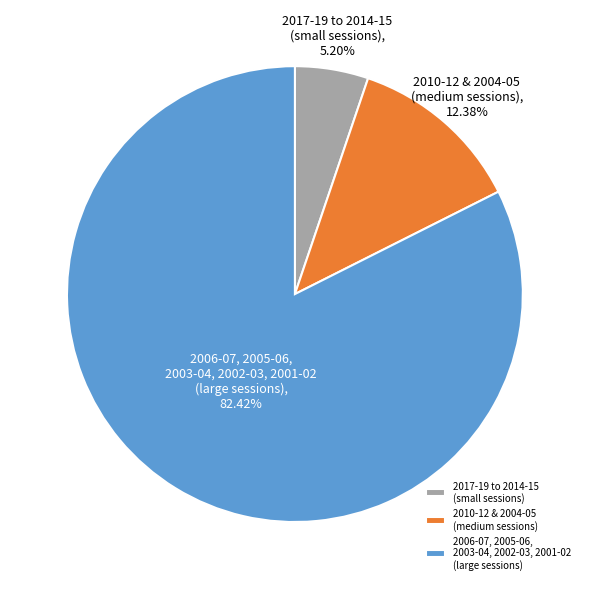

Between 2010-12 & 2004-05 (medium sessions) and 2006-07, 2005-06, 2003-04, 2002-03, 2001-02 (large sessions), which is larger?

2006-07, 2005-06, 2003-04, 2002-03, 2001-02 (large sessions)